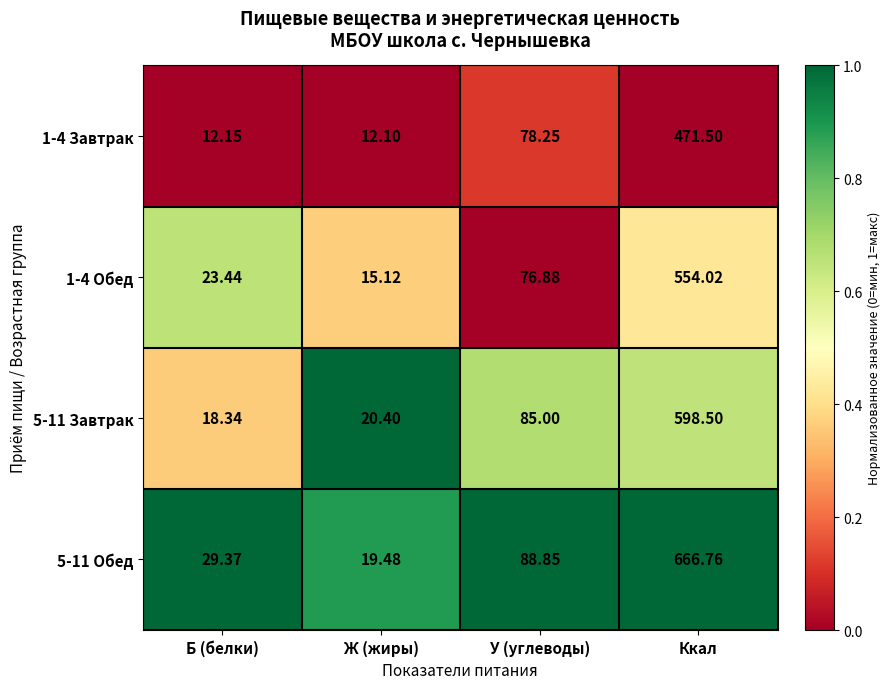

At which label does 1-4 Обед first exceed 76?

У (углеводы)